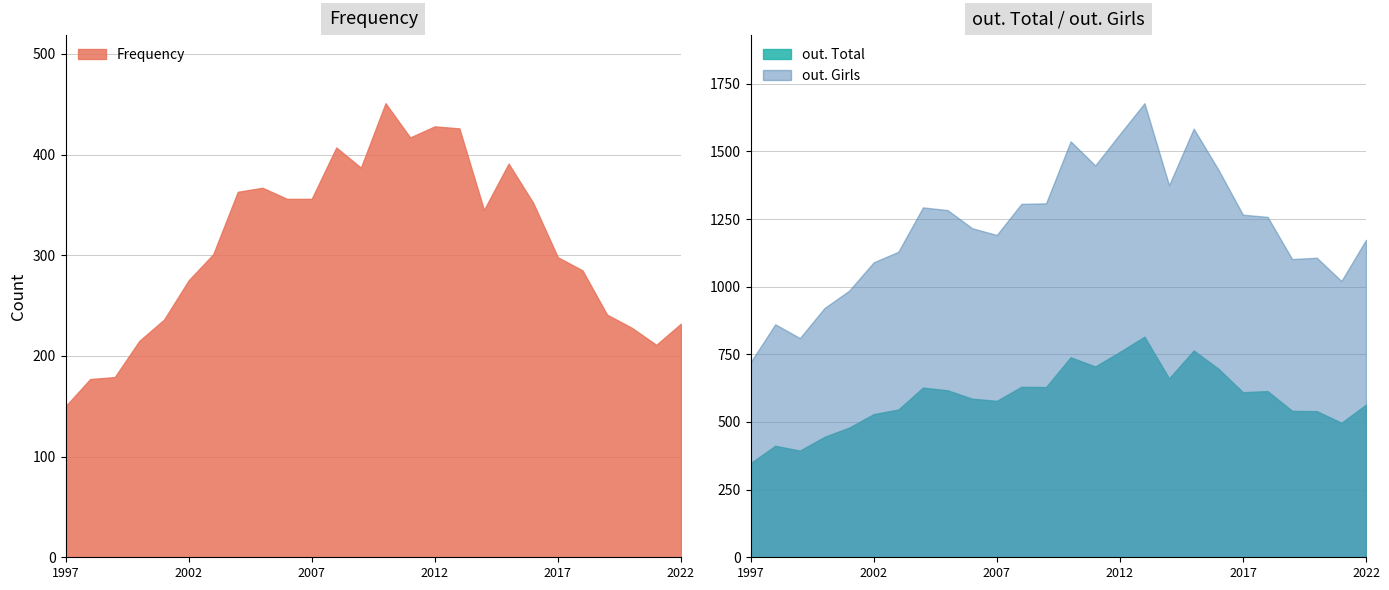

Rank the series by their average value, from lowest to highest.

Frequency, out. Total, out. Girls